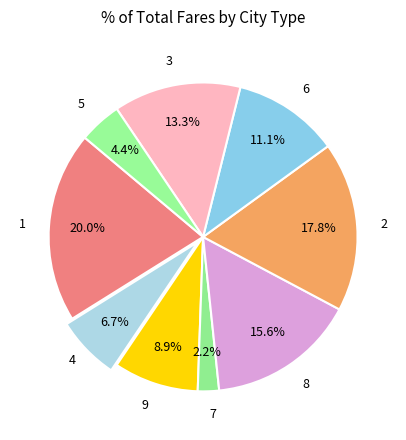

Is there any slice that represents more than half of the pie?

No